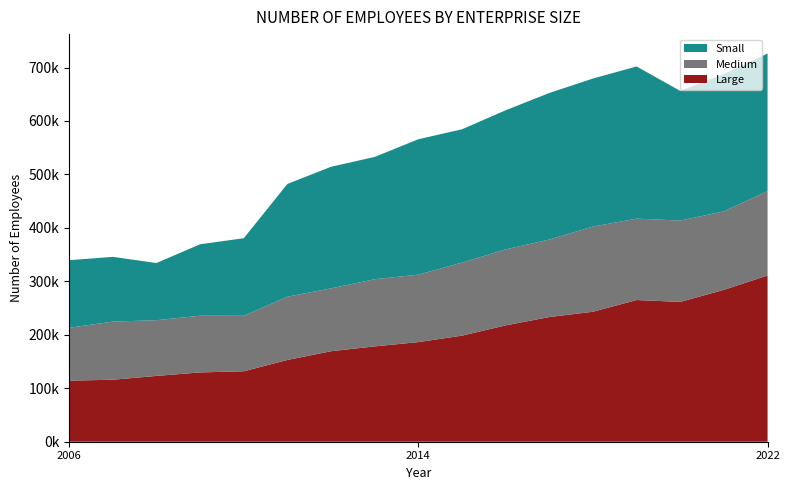

Reading left to right, transcribe all the data shown in this chart.

Large: 114276.0	115961.0	123127.2	129656.2	131789.6	152969.0	169320.0	178364.0	186350.2	198449.0	217686.0	233246.0	243185.0	265081.0	261547.0	284145.0	310976.0
Medium: 98865.7	108742.9	104241.4	106064.3	103795.8	118377.9	117563.9	125646.4	126189.6	136619.0	142120.0	144990.0	159299.0	152249.0	152205.0	146841.0	157852.0
Small: 126478.6	121154.7	106917.7	133675.6	145123.1	210906.7	227503.5	228776.9	253362.2	249416.1	260263.0	274203.0	276969.0	284685.0	242515.0	257068.0	257403.0